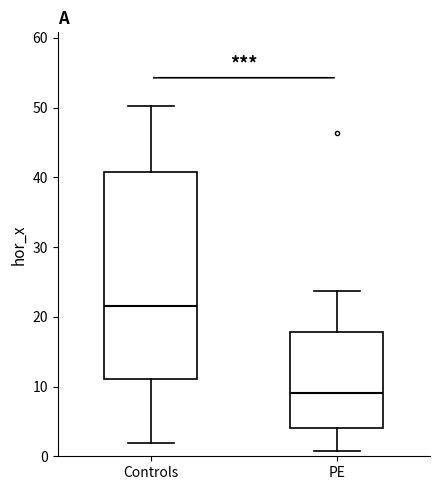

Which box has the lowest median line?

PE